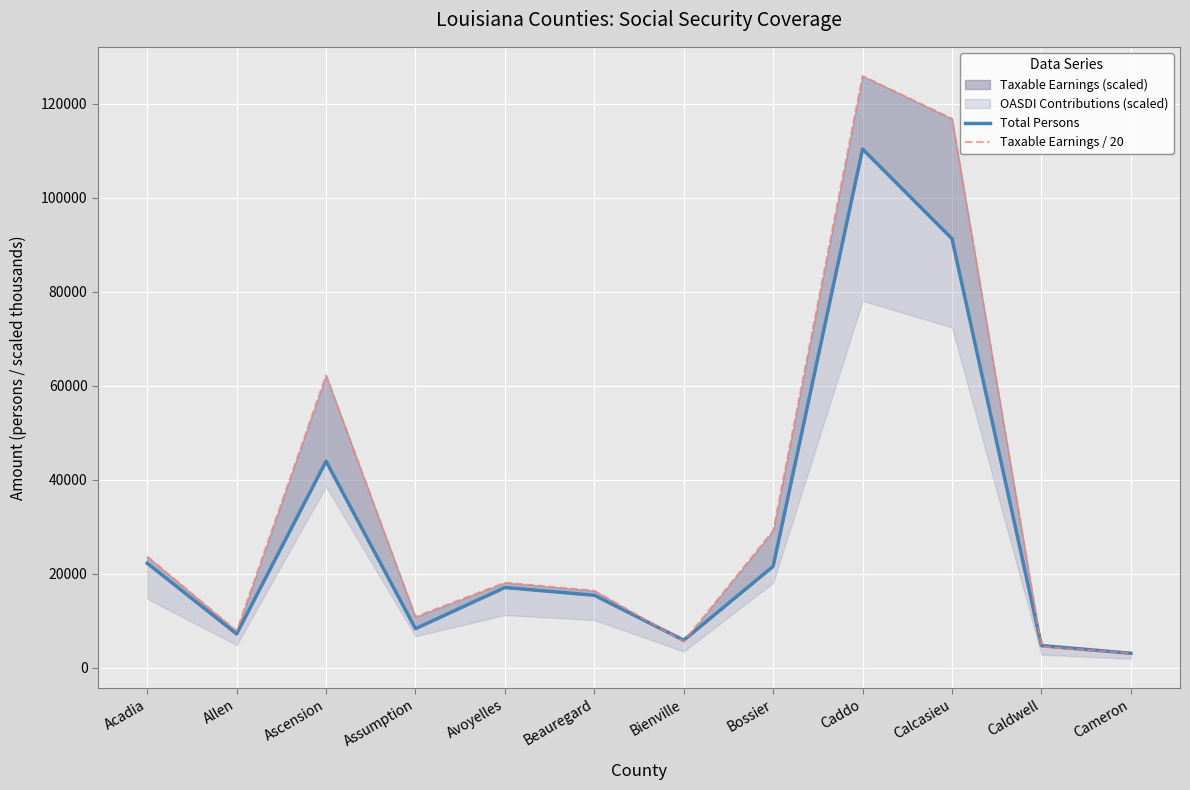

Between Assumption and Avoyelles, which is larger?

Avoyelles